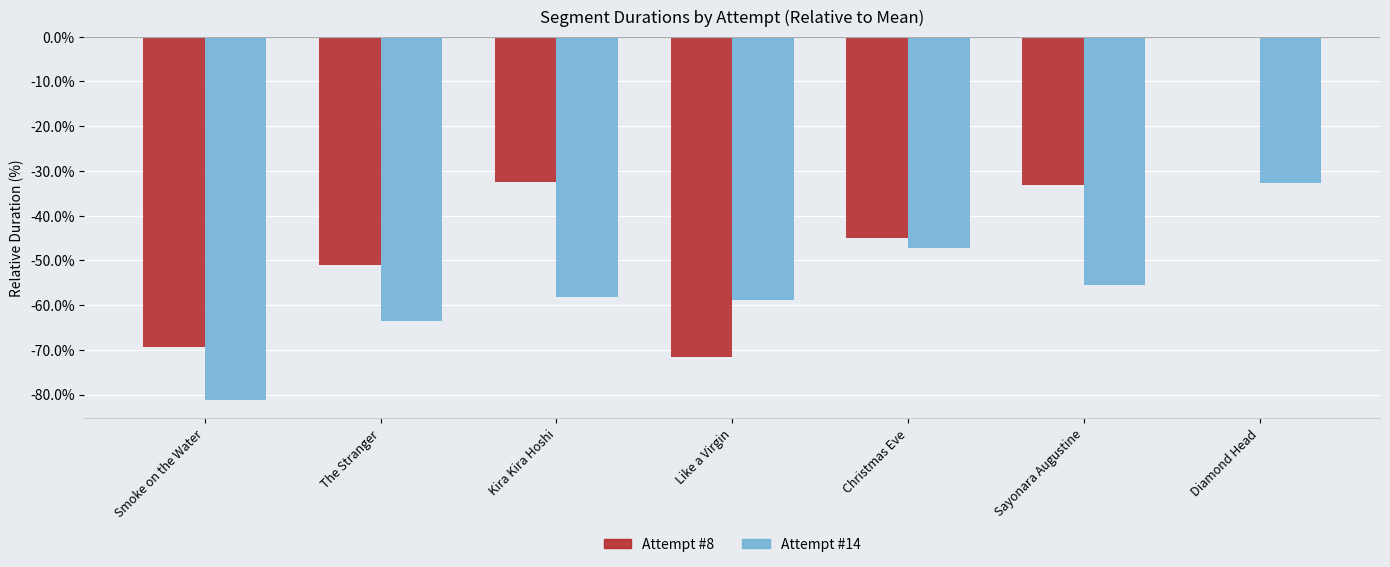

Where does the Attempt #8 series first go above -44?

Kira Kira Hoshi